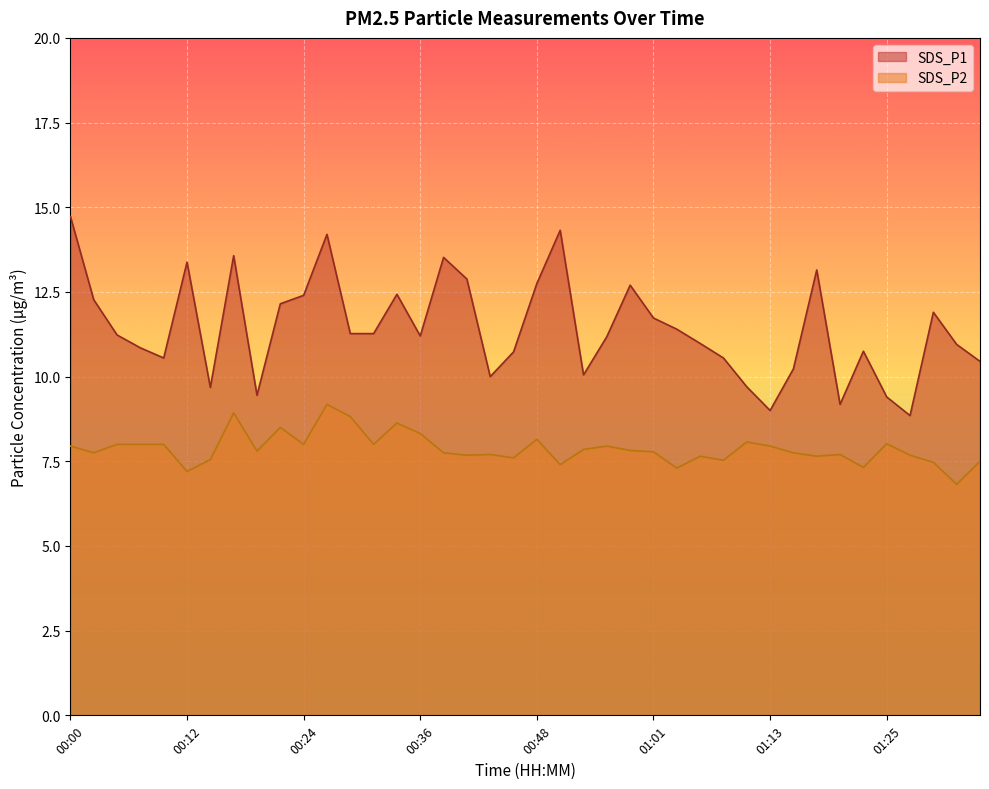

How many data points does each series have?

40